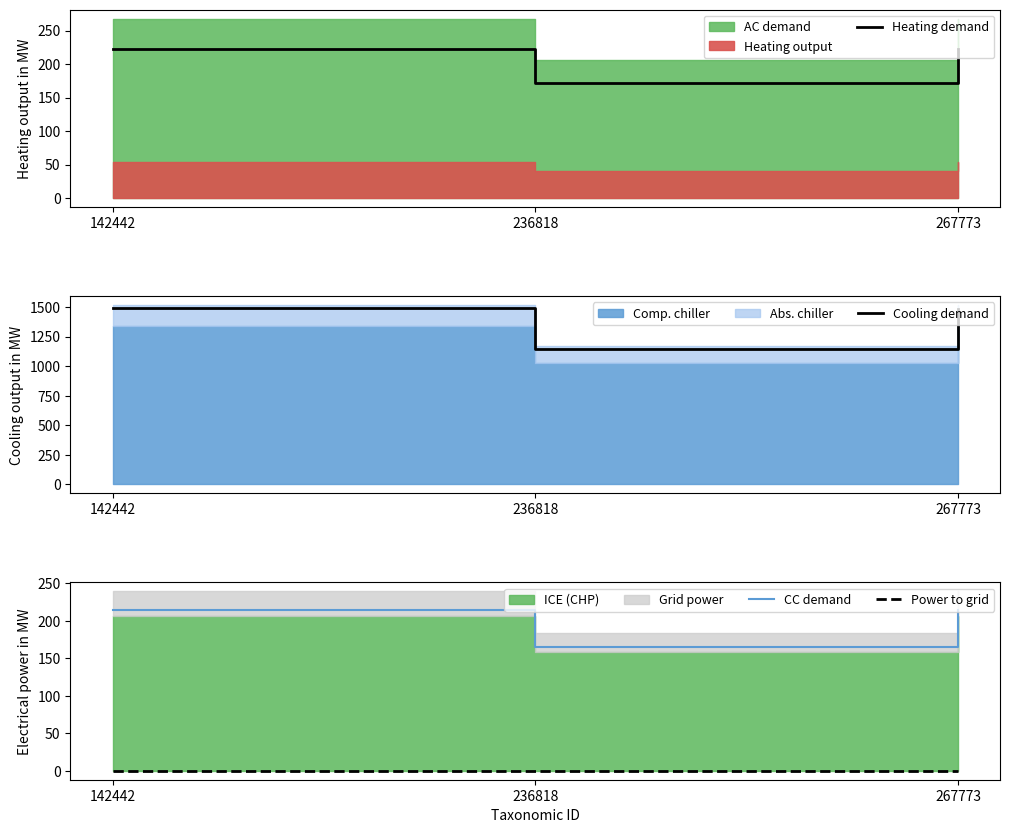

Reading left to right, list all the values displayed in this chart.

Heating demand: 142442=223.2	236818=171.6	267773=223.1
Cooling demand: 142442=1487.7	236818=1143.8	267773=1487.6
CC demand: 142442=214.2	236818=164.7	267773=214.2
Power to grid: 142442=0.0	236818=0.0	267773=0.0